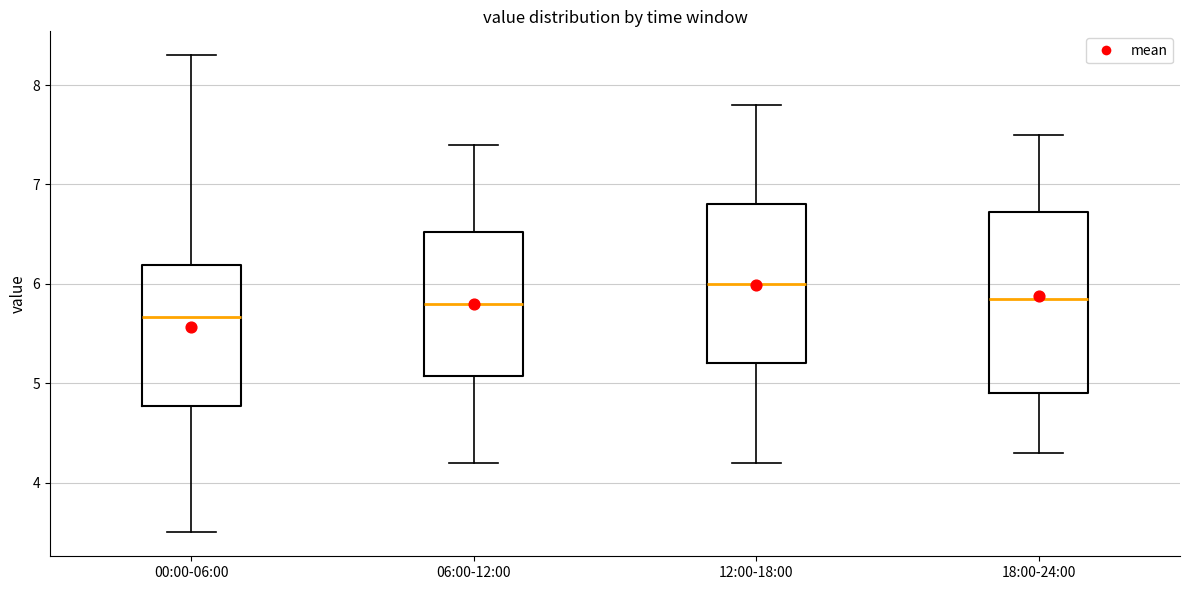

Which box has the lowest median line?

00:00-06:00